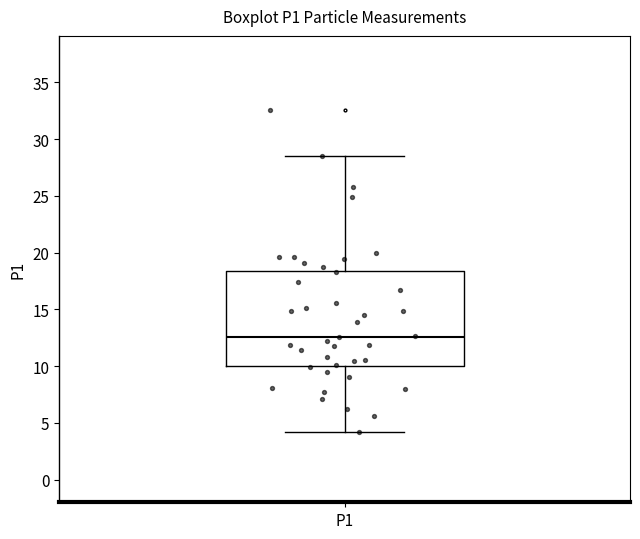

Read this box plot against the y-axis: the position of the median line, the range covered by the box, and the ends of both whiskers. The values are not printed on the chart, so give them approximately, as read against the axis.

median 12.5, box 10.0 to 18.5, whiskers 4.0 to 28.5